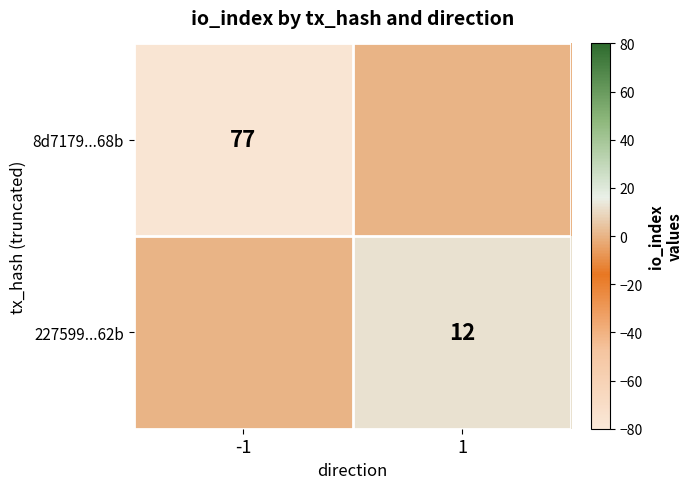

The value of 8d7179...68b at -1 is 125. True or false?

False